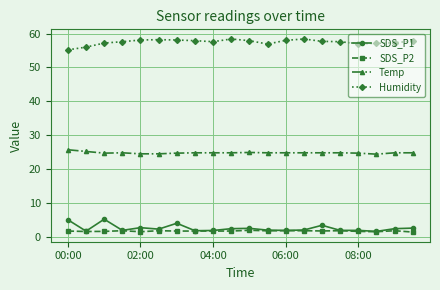

What is the lowest value of the Humidity series?

55.2